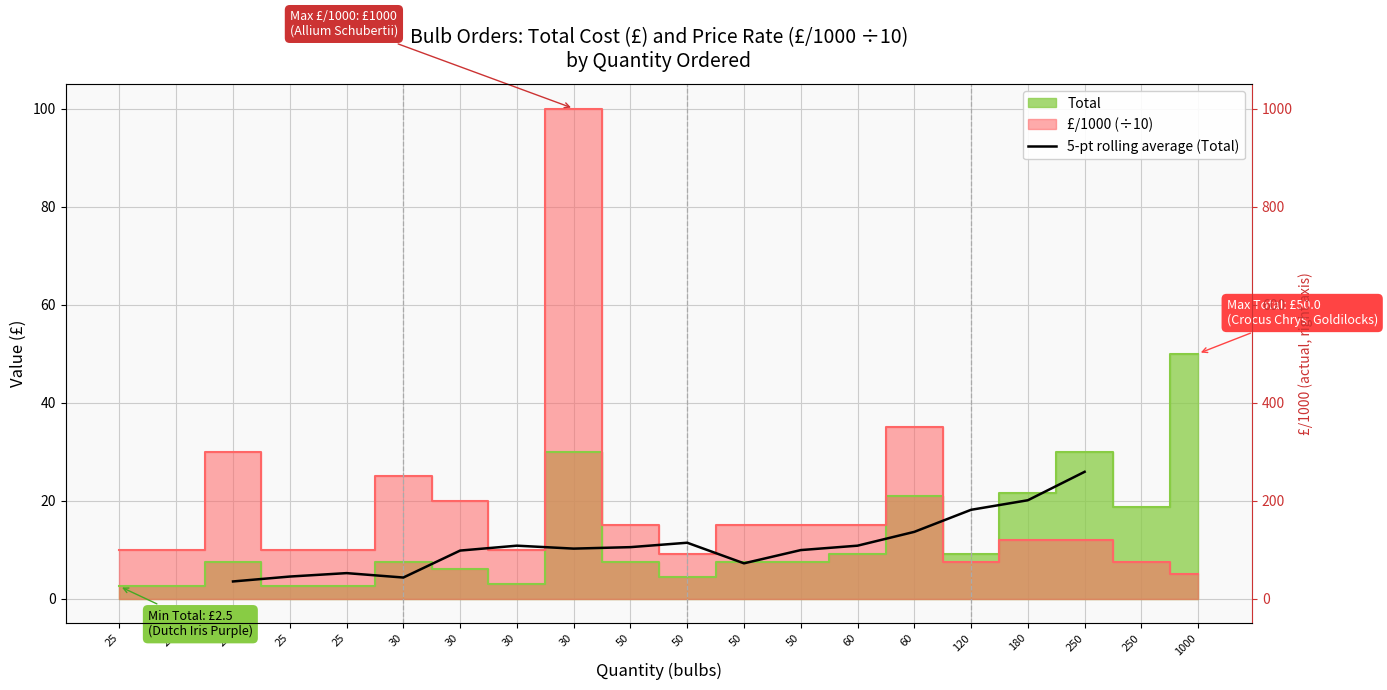

What is the ratio of the value at 25 to the value at 120?

0.2